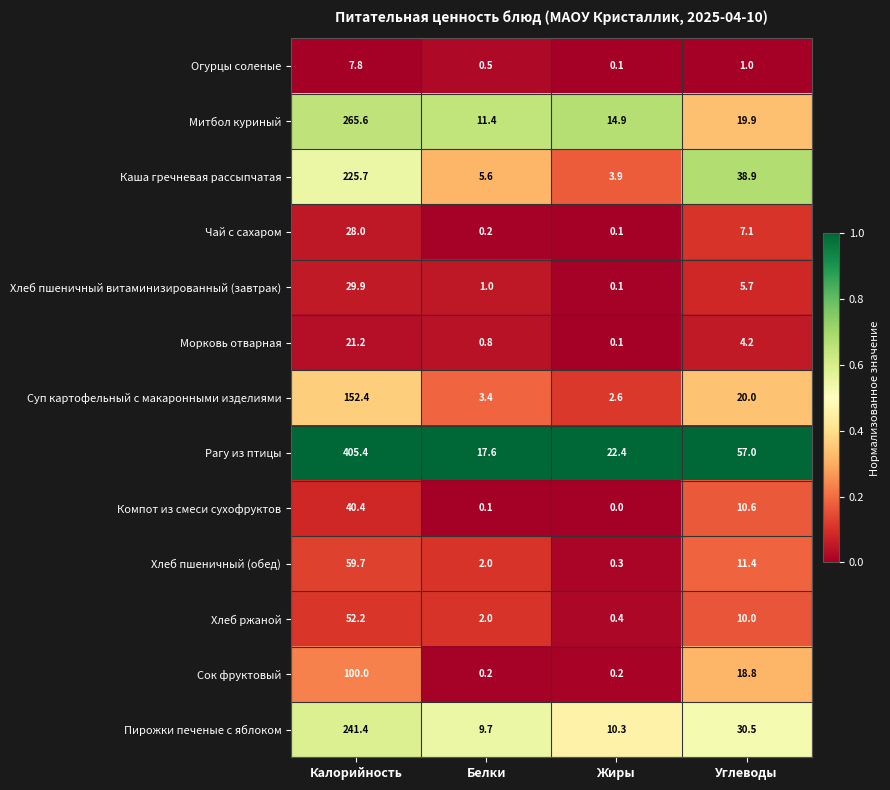

What is the total value across all series at Белки?

54.5